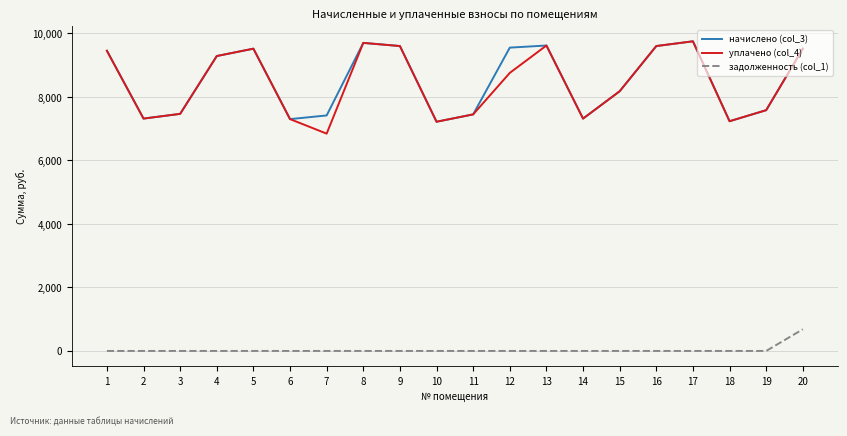

What is the total value across all series at 9?

19209.6